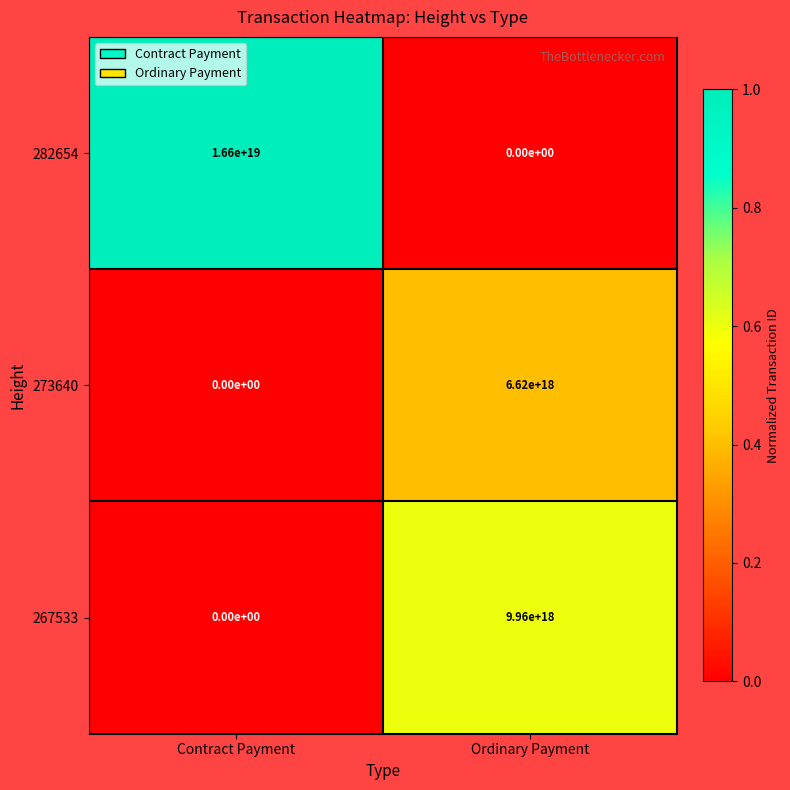

How many data points does each series have?

2